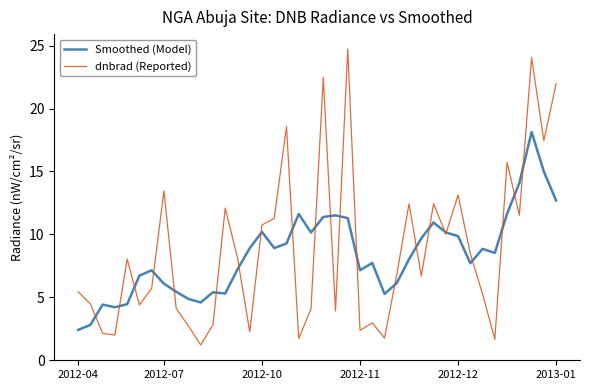

Which series has the widest spread of values?

dnbrad (Reported)